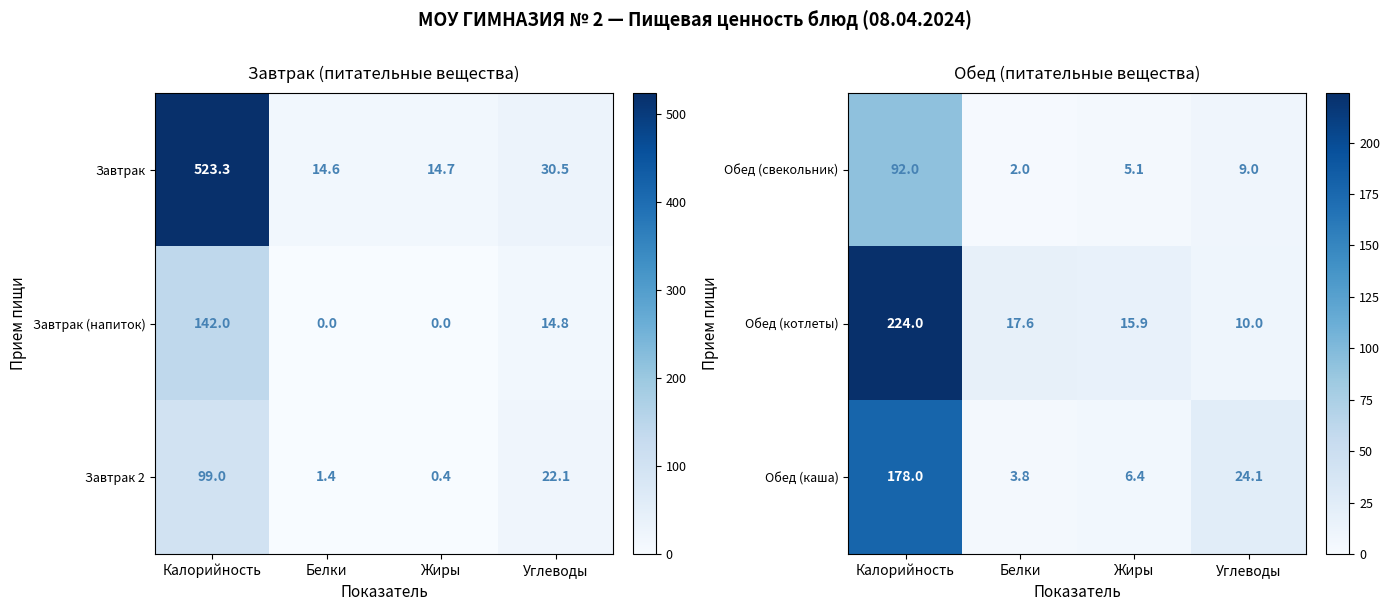

Is it true that Обед (каша) equals 24.1 at Углеводы?

True